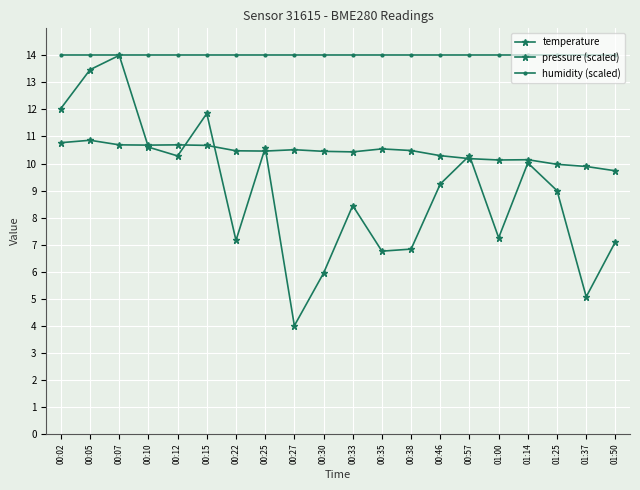

What is the sum of the humidity (scaled) values at 00:10 and 00:07?

28.0